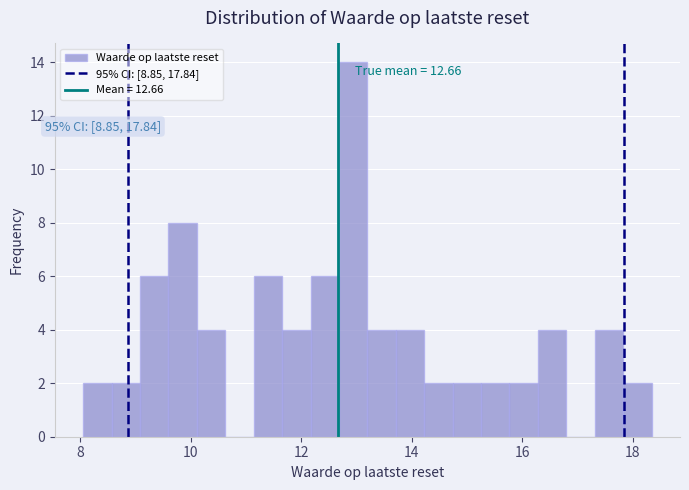

Read against the x-axis, roughly where is the centre of the tallest bar?

13.0